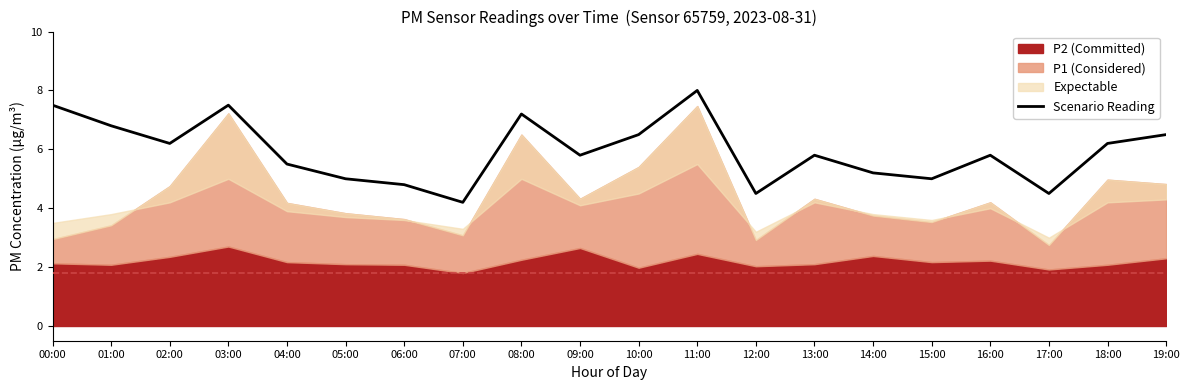

What is the change in value from 05:00 to 07:00?

-0.8